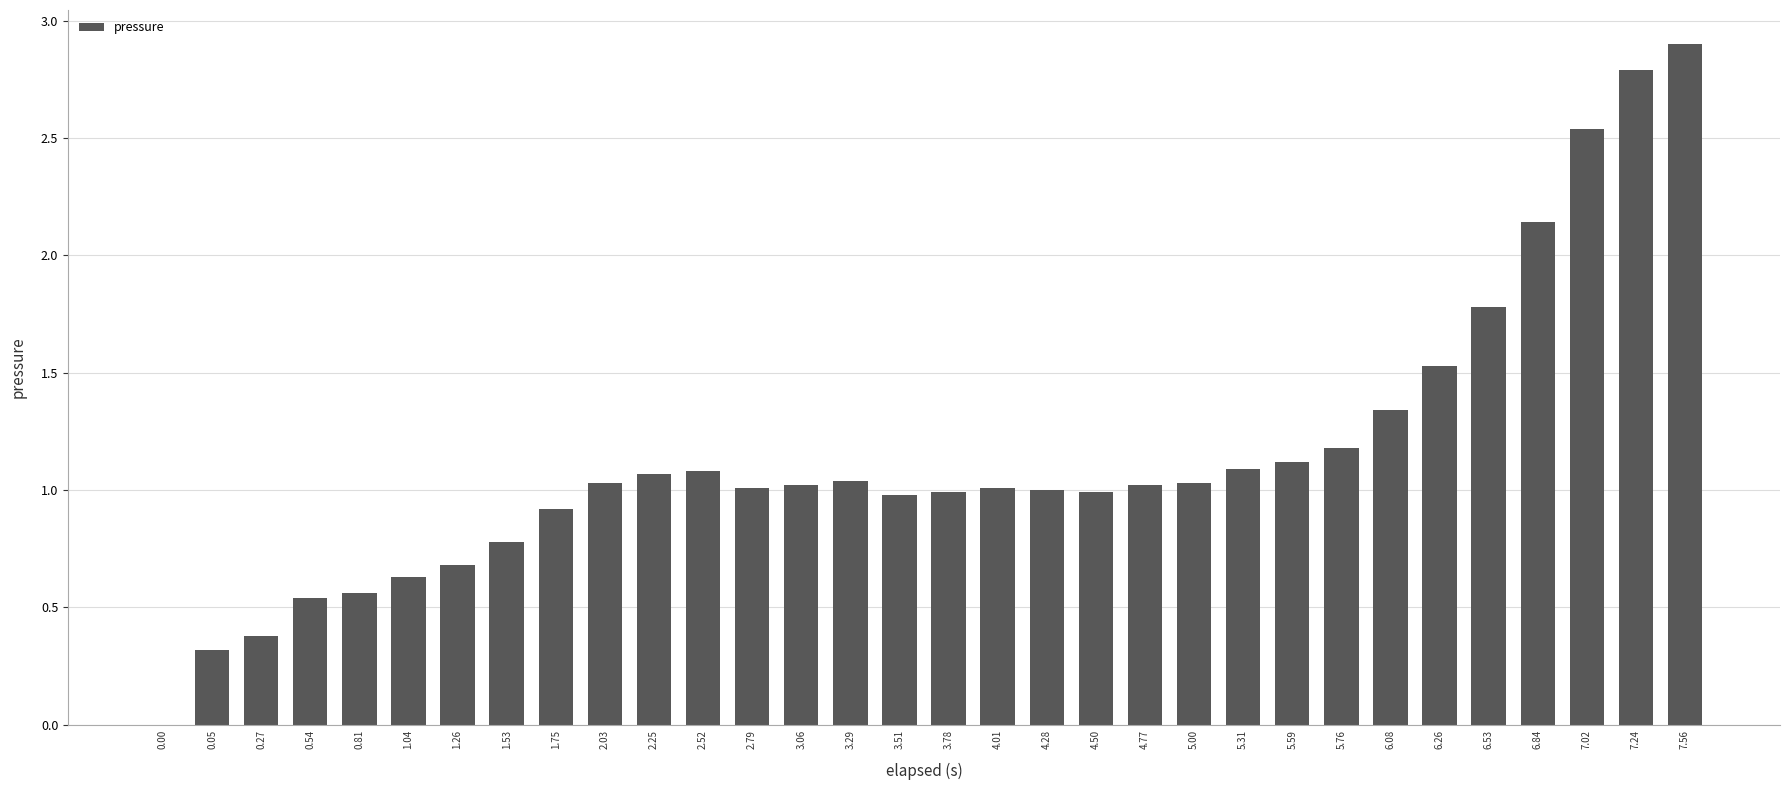

Where does the data first go above 1?

2.03